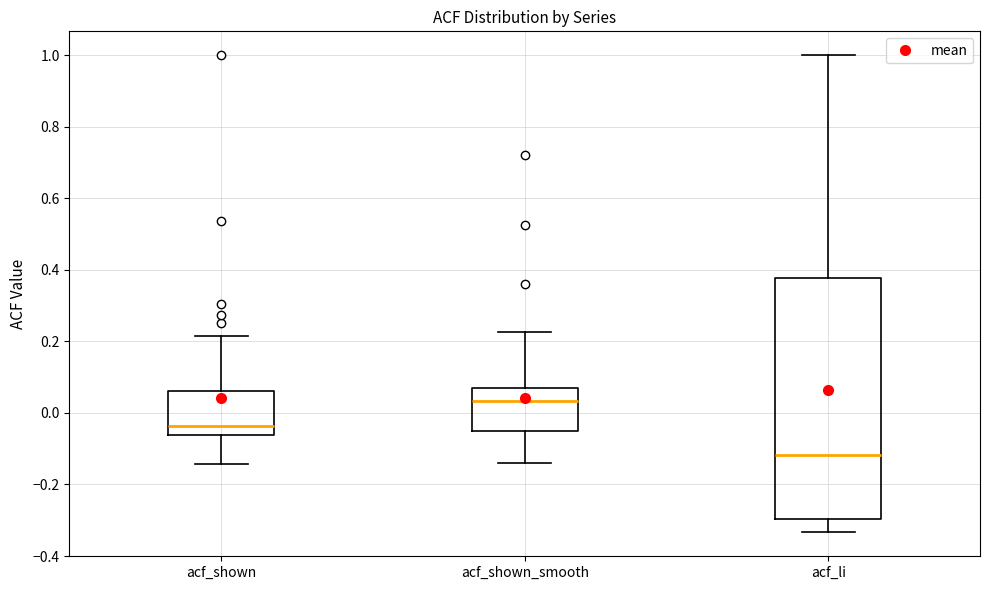

Reading left to right, read every box against the y-axis: the position of its median line, the range the box covers, and the ends of its whiskers. The values are not printed on the chart, so give them approximately, as read against the axis.

acf_shown: median -0.04, box -0.06 to 0.06, whiskers -0.14 to 0.22
acf_shown_smooth: median 0.04, box -0.06 to 0.06, whiskers -0.14 to 0.22
acf_li: median -0.12, box -0.30 to 0.38, whiskers -0.34 to 1.00